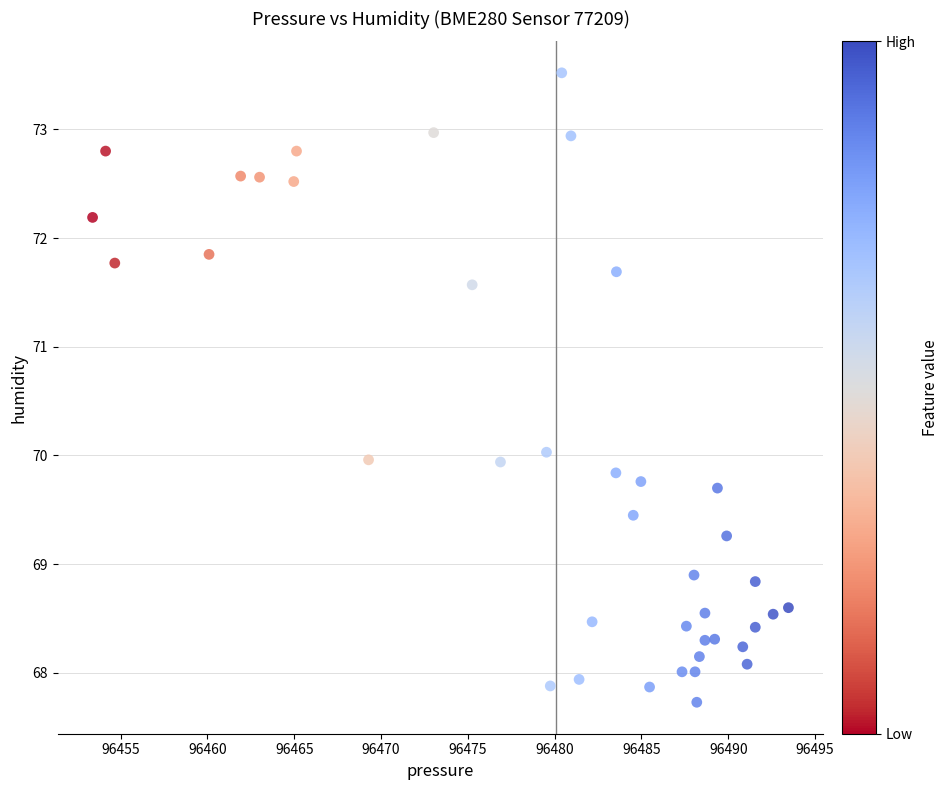

What is the range of Y values (max minus min)?

5.8